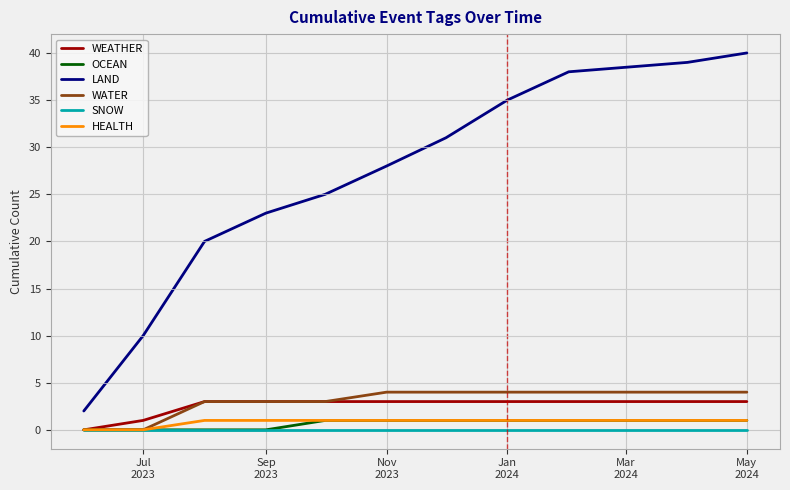

What is the greatest value displayed?

40